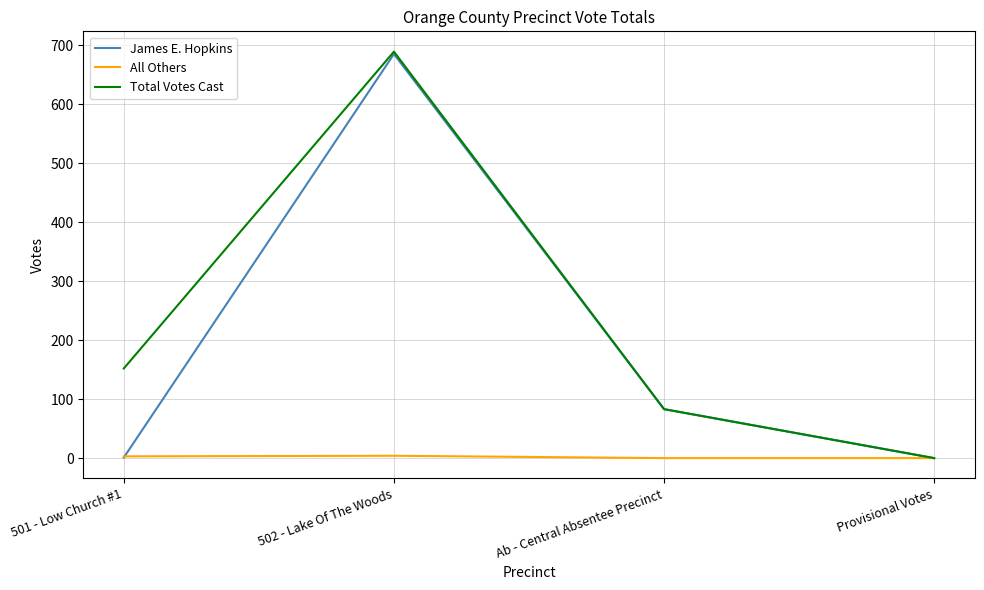

Which series changed the most between 501 - Low Church #1 and Provisional Votes?

Total Votes Cast